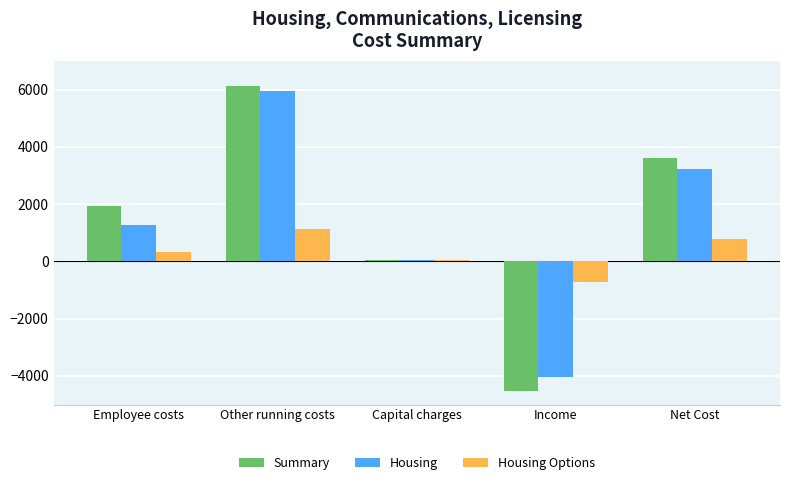

What is the difference between the Housing Options values at Employee costs and Net Cost?

449